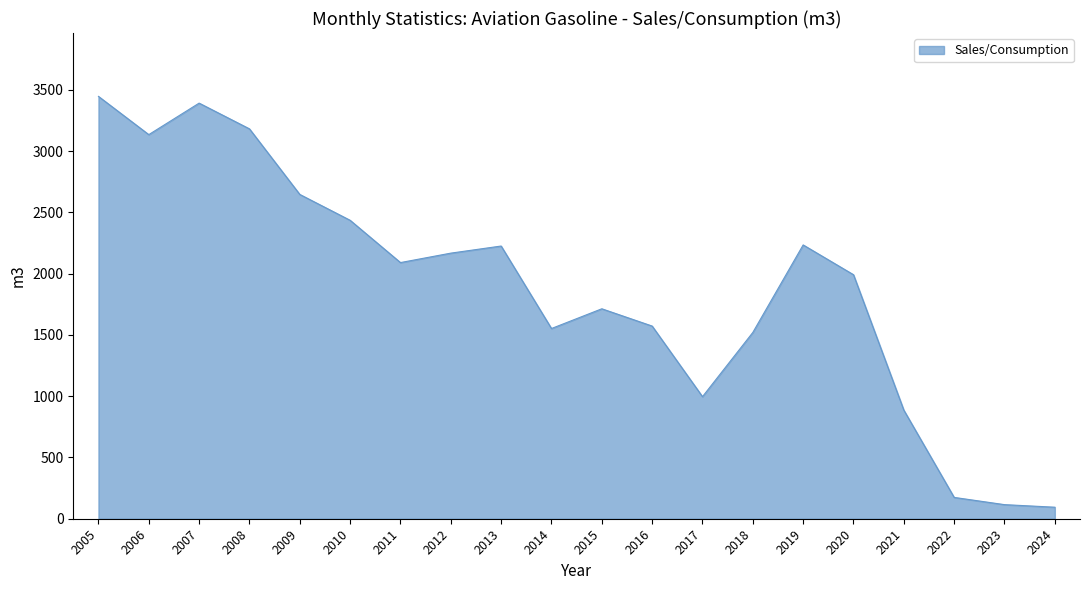

The chart shows a value of 1991 at 2020. True or false?

True